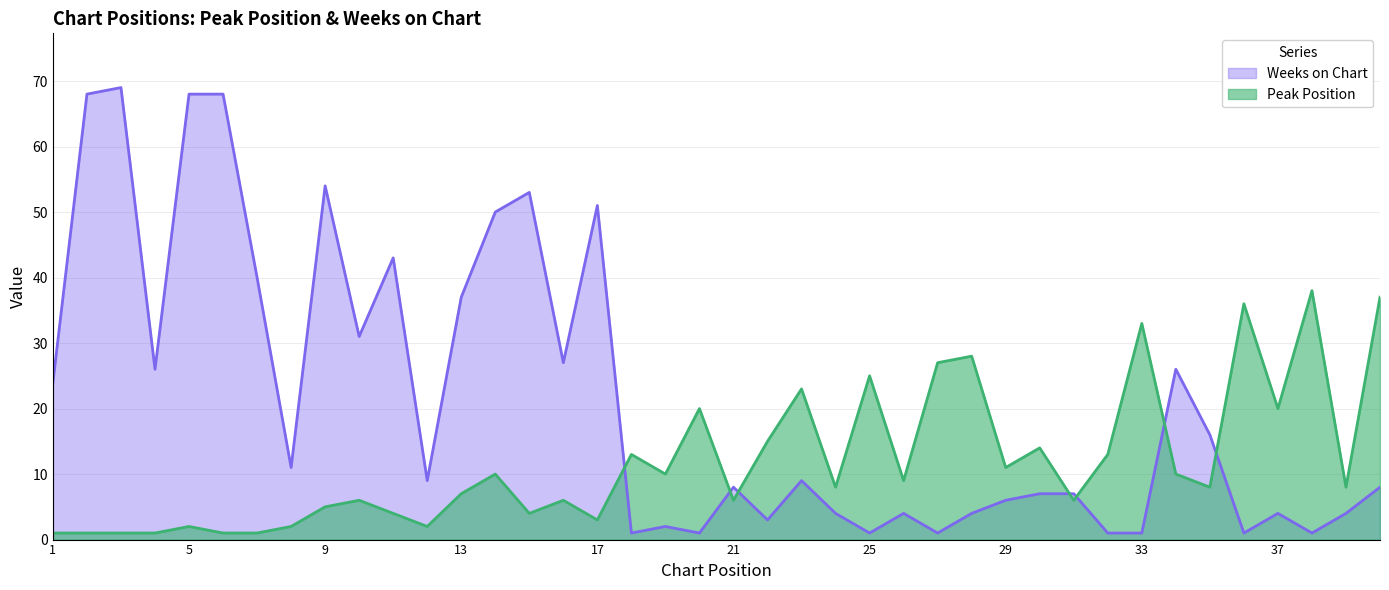

List the labels in order of Weeks on Chart value, largest first.

3, 2, 5, 6, 9, 15, 17, 14, 11, 7, 13, 10, 16, 4, 34, 1, 35, 8, 12, 23, 21, 40, 30, 31, 29, 24, 26, 28, 37, 39, 22, 19, 18, 20, 25, 27, 32, 33, 36, 38